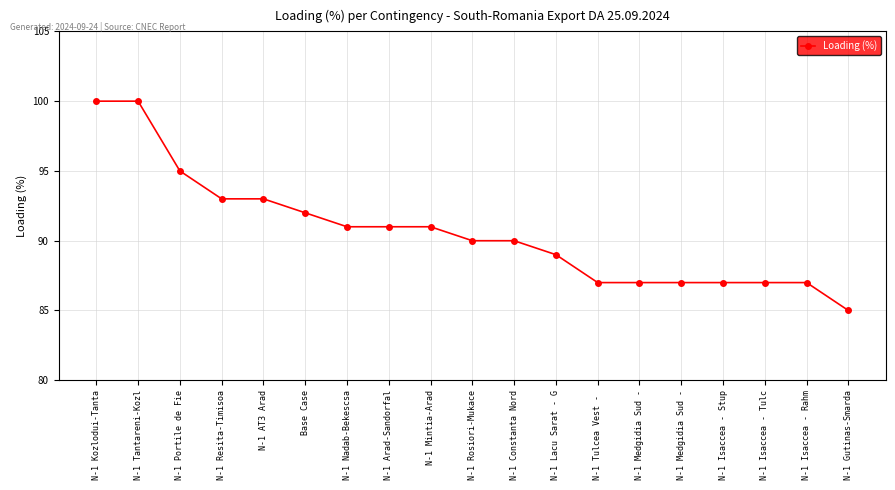

What is the value of the 14th point from the left?

87